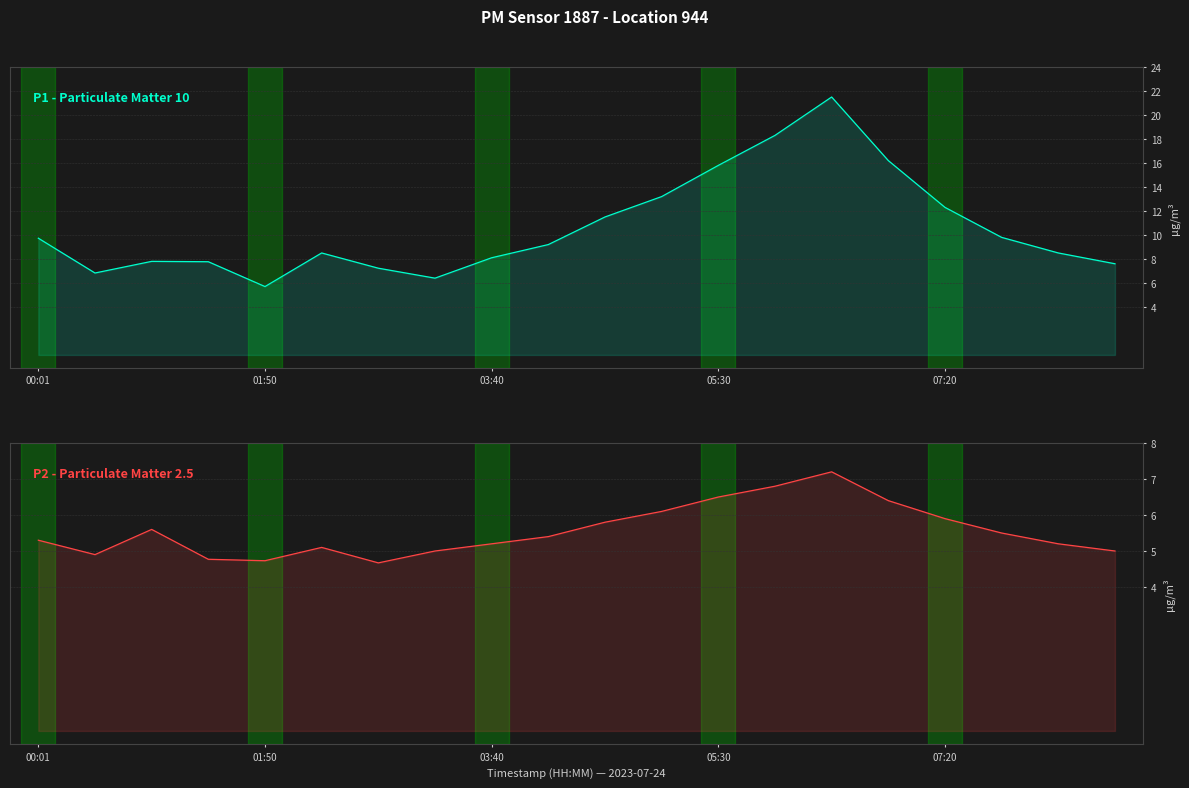

True or false: P2 - Particulate Matter 2.5 and P1 - Particulate Matter 10 cross at least once.

False